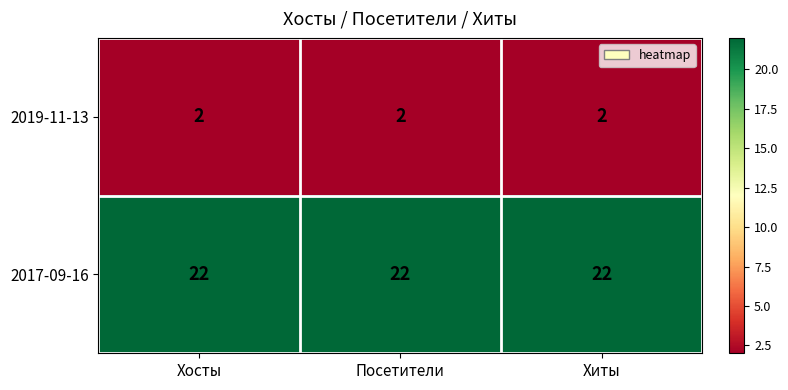

How many categories are shown in the chart?

3